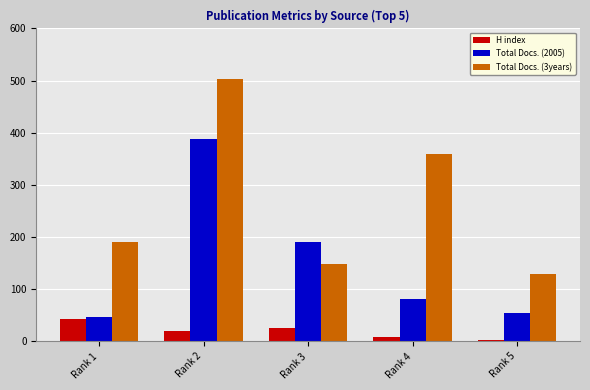

At which label is Total Docs. (2005) closest to 218?

Rank 3